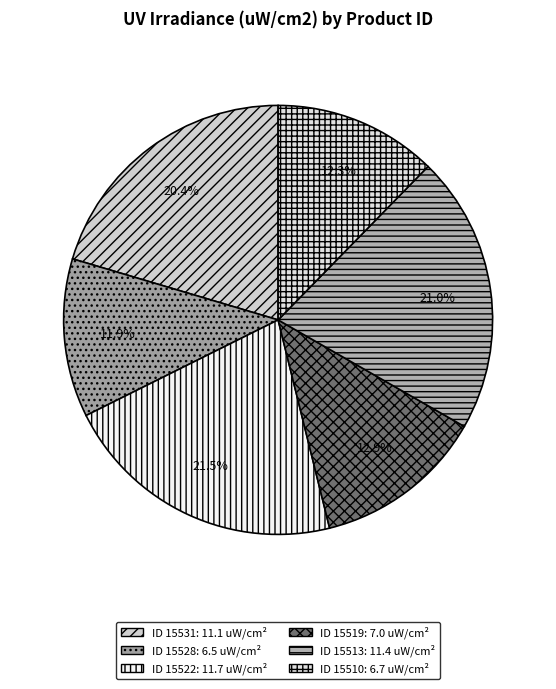

To the nearest percent, what is the average slice percentage?

17%